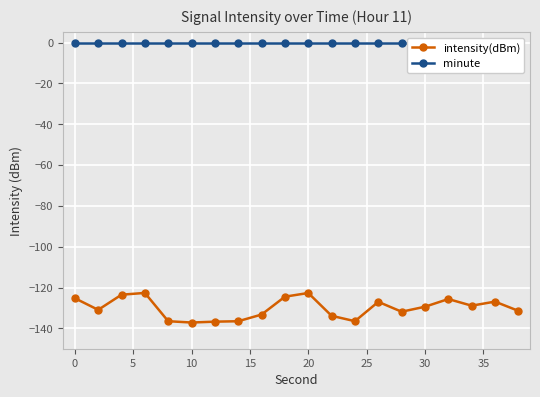

True or false: intensity(dBm) has more than 0 interior local peaks.

True